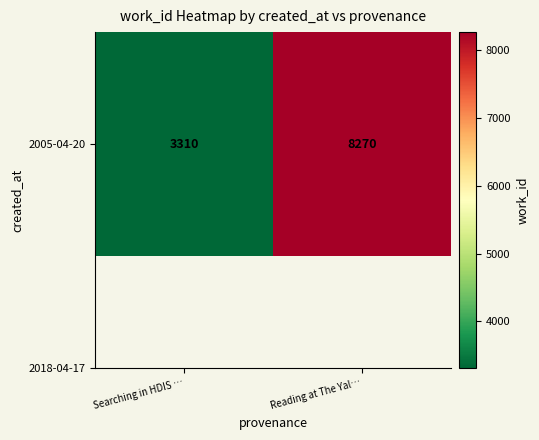

Which category has the highest value across all series?

Reading at The Yal…